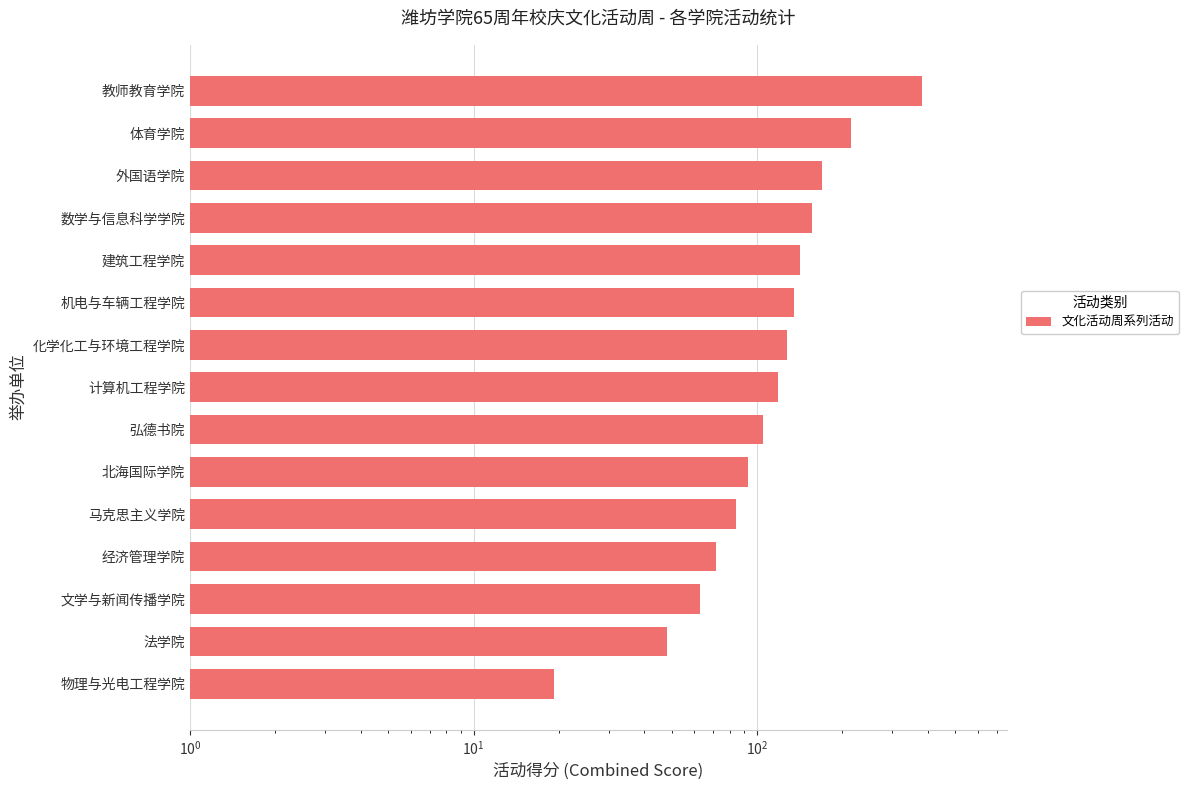

Reading left to right, list all the values displayed in this chart.

19.3	48.2	63.1	71.5	84.2	92.7	105.3	118.6	127.4	134.8	142.1	156.3	168.9	215.4	380.7